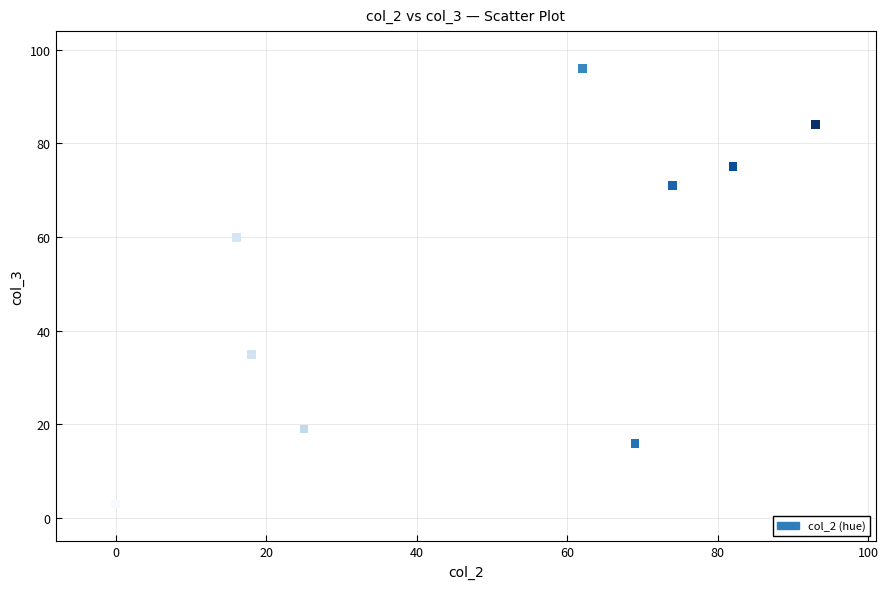

What Y value in the scatter plot is closest to 49?

60